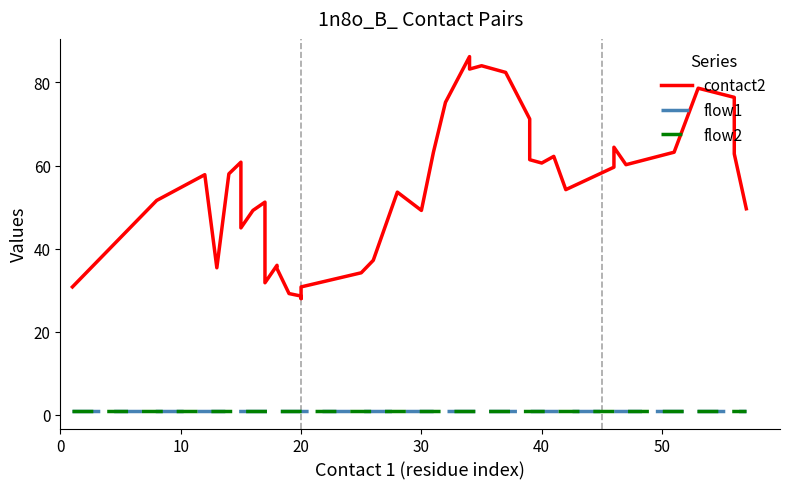

What are all the series names shown in the legend?

contact2, flow1, flow2